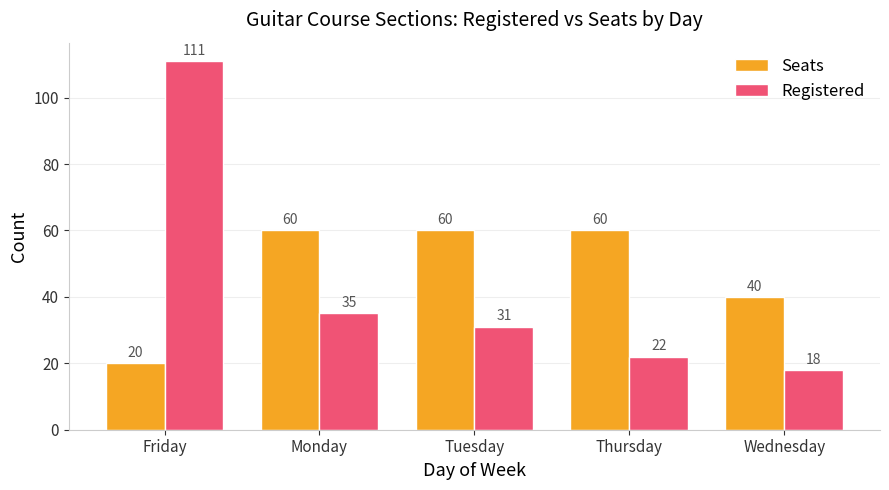

Reading left to right, what are all the values shown in this chart?

Seats: Friday=20	Monday=60	Tuesday=60	Thursday=60	Wednesday=40
Registered: Friday=111	Monday=35	Tuesday=31	Thursday=22	Wednesday=18